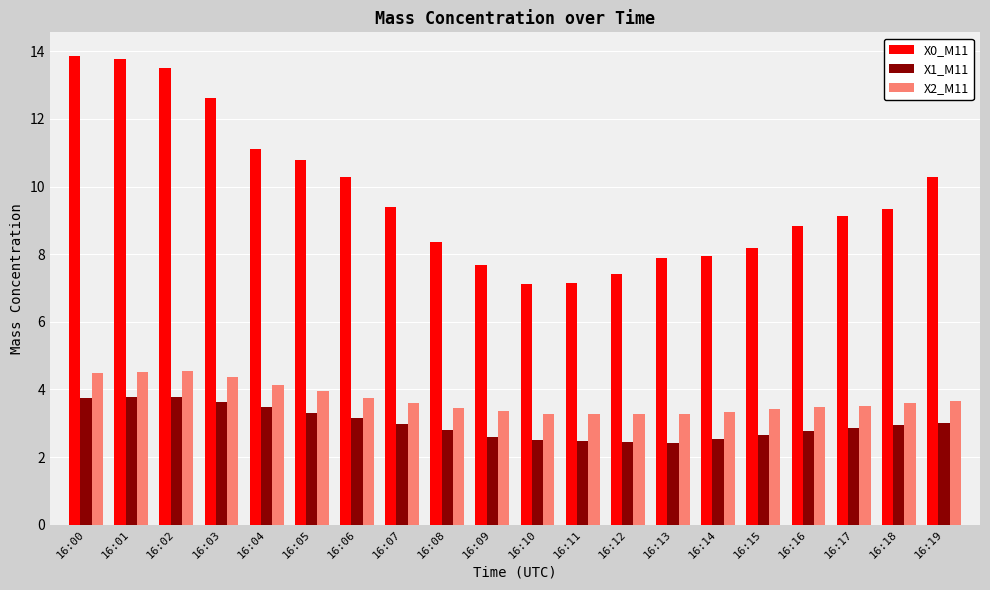

The value of X1_M11 at 16:16 is 4.3. True or false?

False